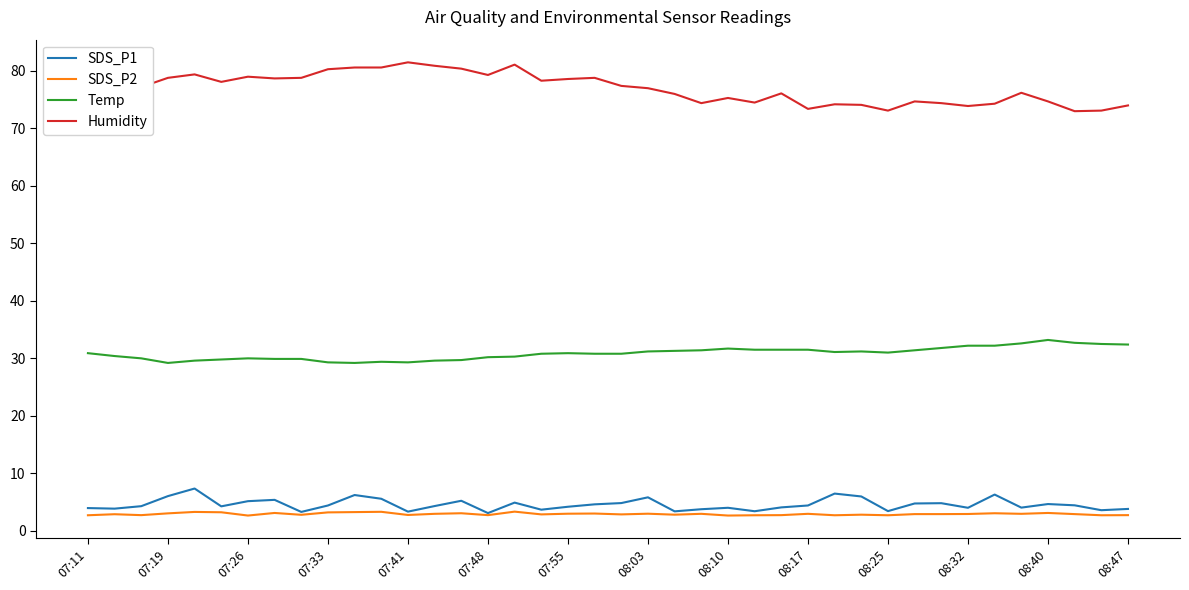

At how many categories does at least one series exceed 41?

40